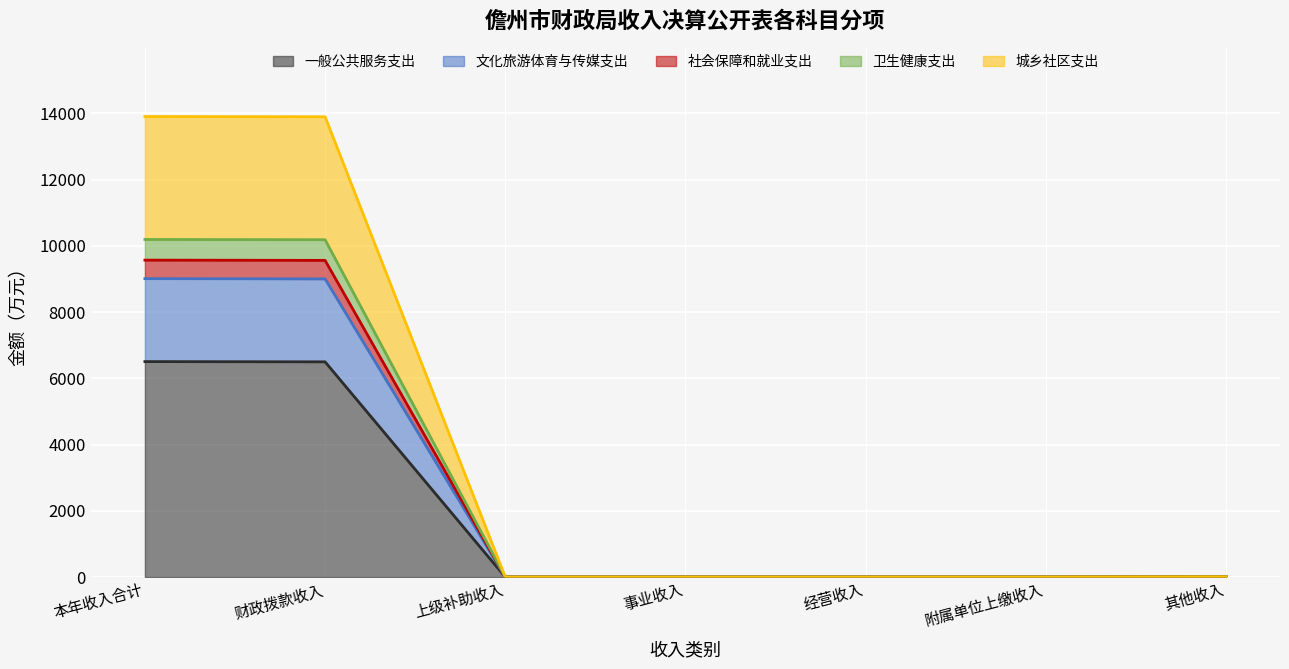

Which category has the lowest value across all series?

上级补助收入